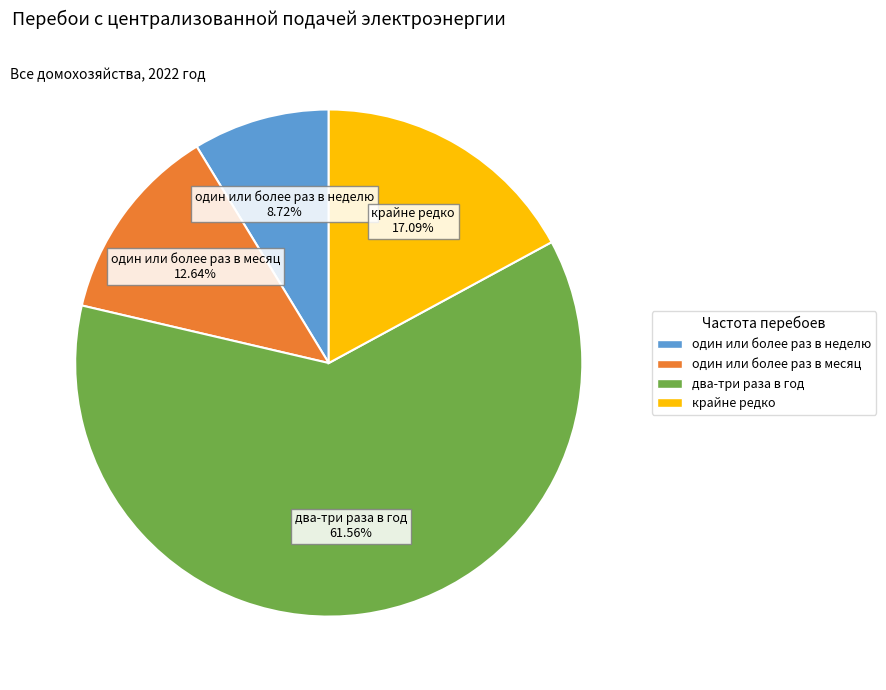

Which slice is the largest?

два-три раза в год